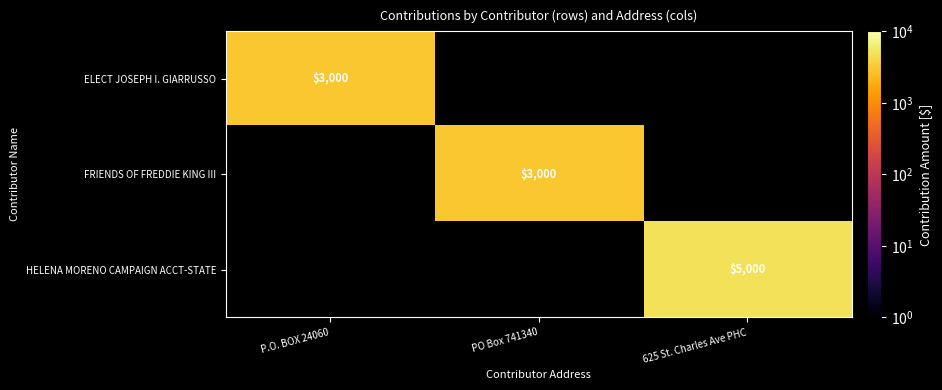

Which category has the highest value across all series?

625 St. Charles Ave PHC